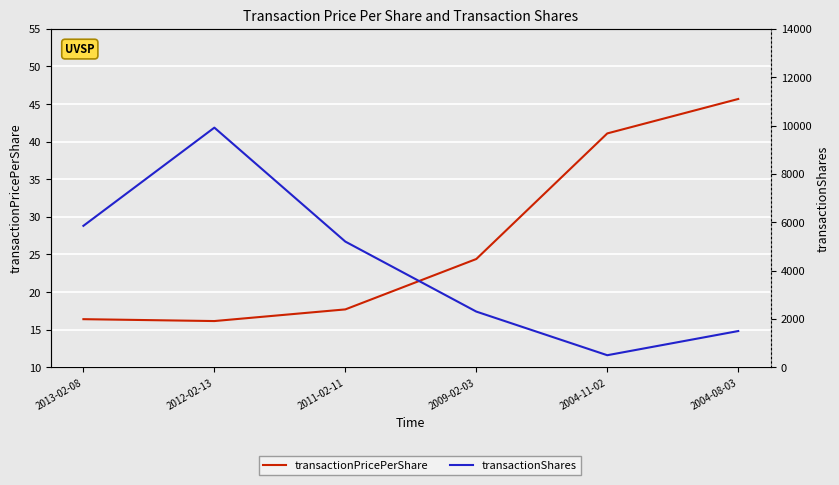

True or false: transactionPricePerShare and transactionShares cross at least once.

False